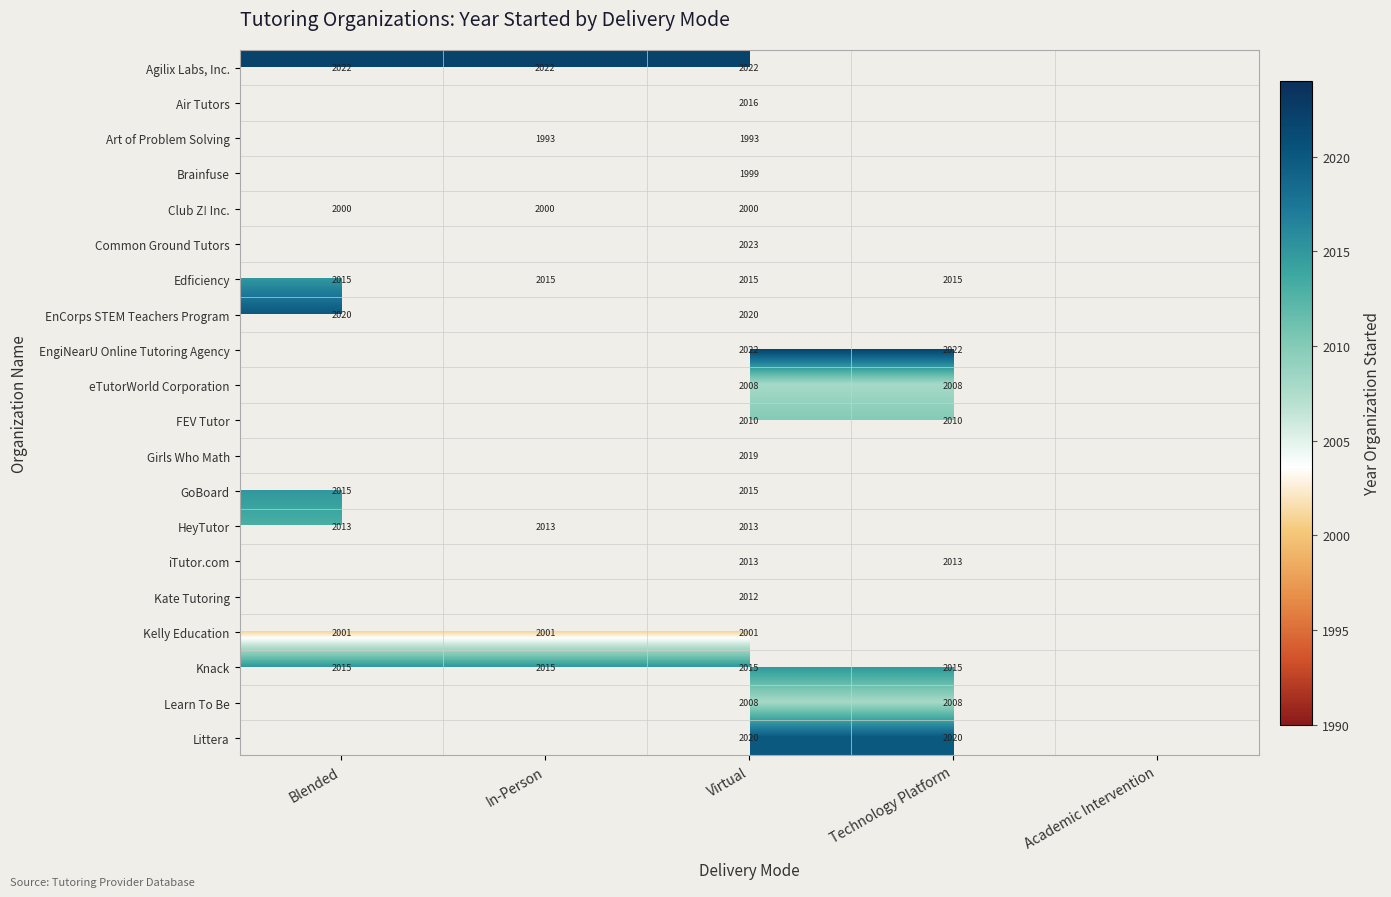

The eTutorWorld Corporation series shows 2008 at Virtual. True or false?

True